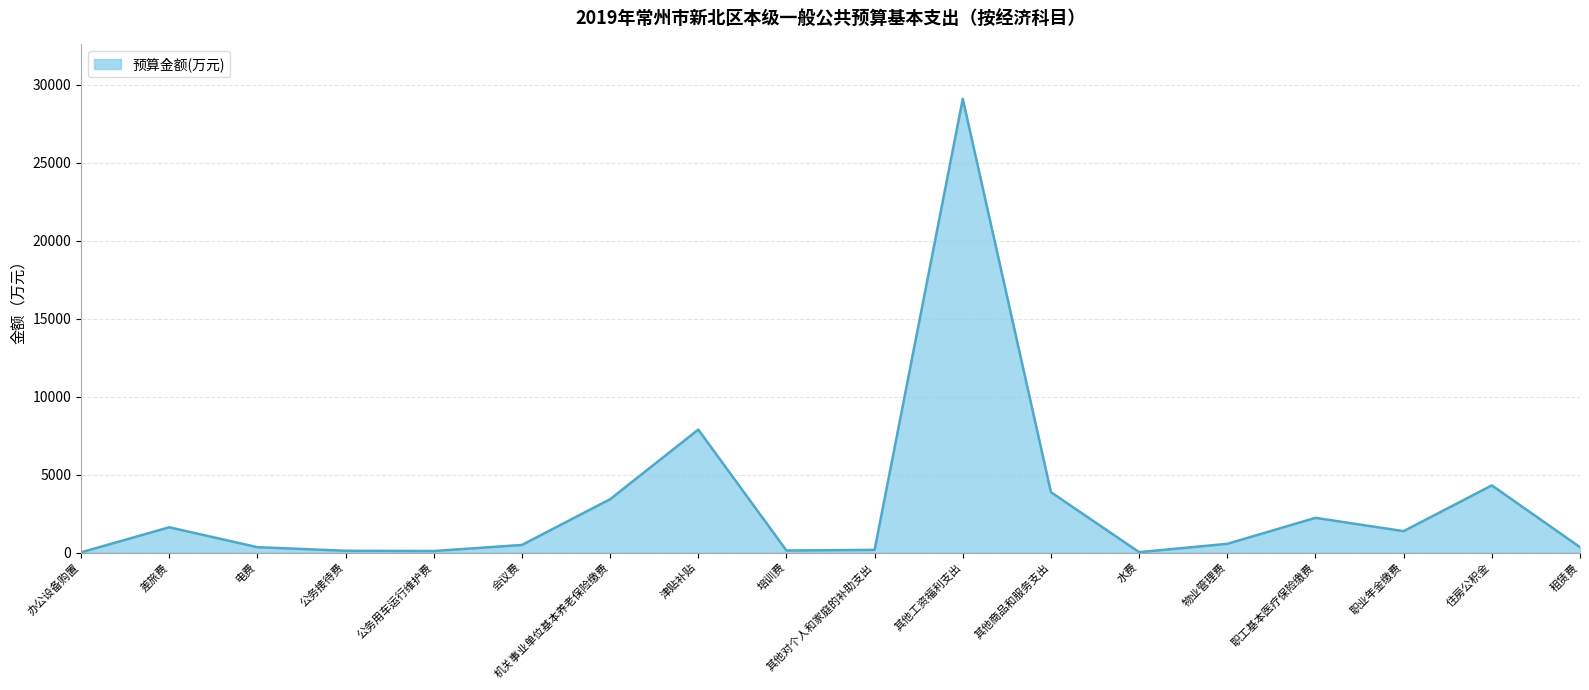

True or false: the data shows 7879.3 at 津贴补贴.

True